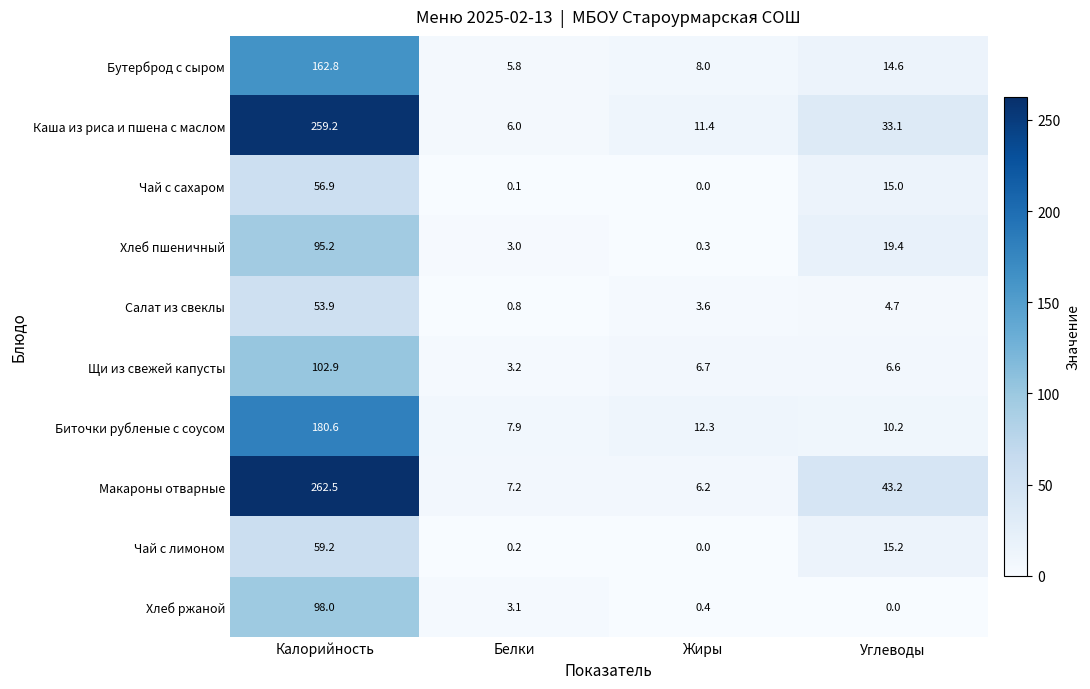

List the series in order of their peak value, highest first.

Макароны отварные, Каша из риса и пшена с маслом, Биточки рубленые с соусом, Бутерброд с сыром, Щи из свежей капусты, Хлеб ржаной, Хлеб пшеничный, Чай с лимоном, Чай с сахаром, Салат из свеклы